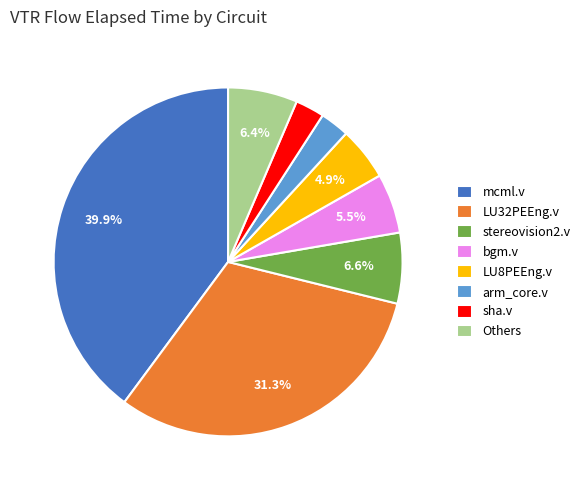

What is the ratio of the value at sha.v to the value at stereovision2.v?

0.4